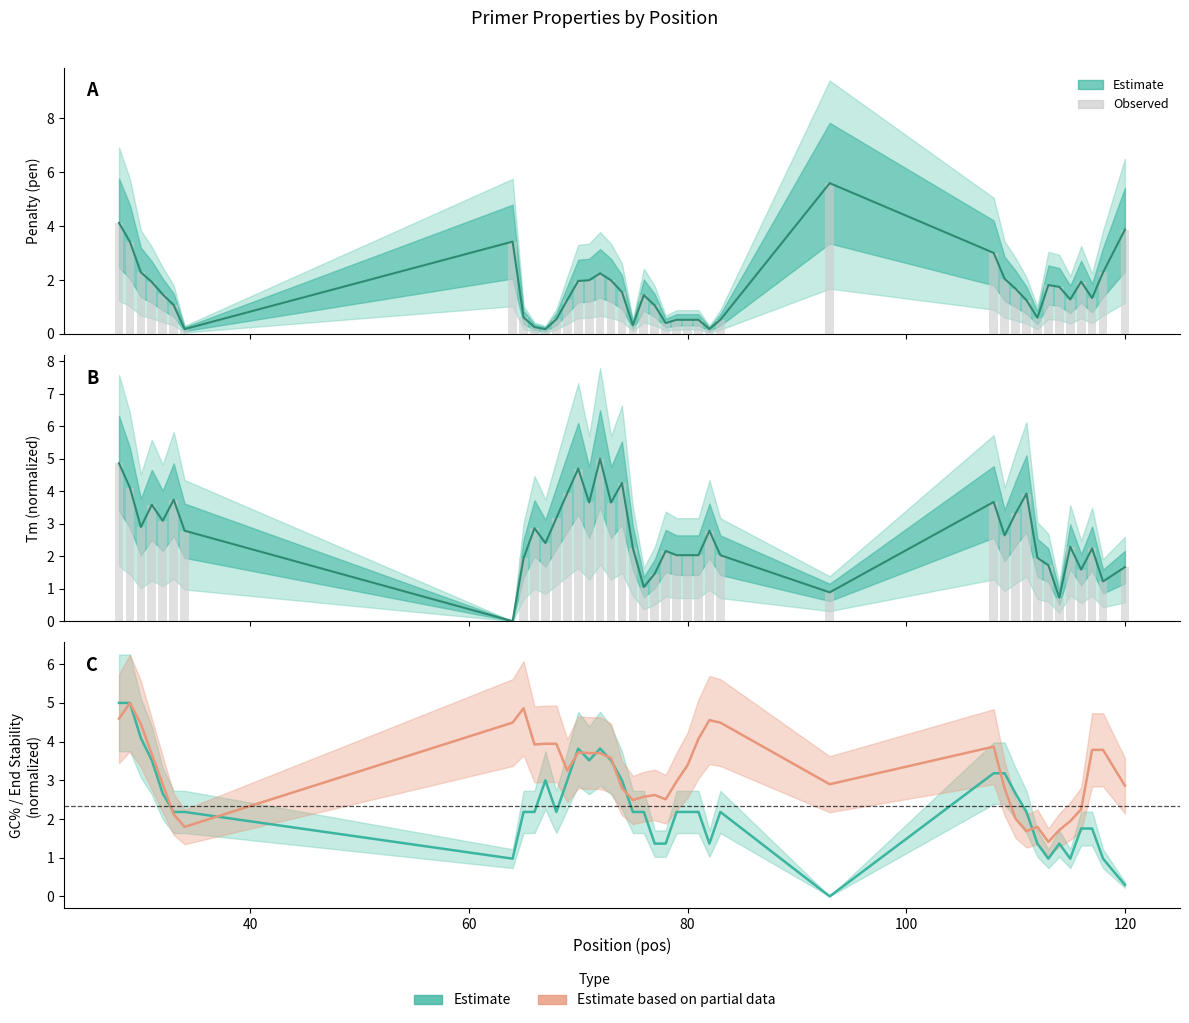

How many groups of bars are there?

40